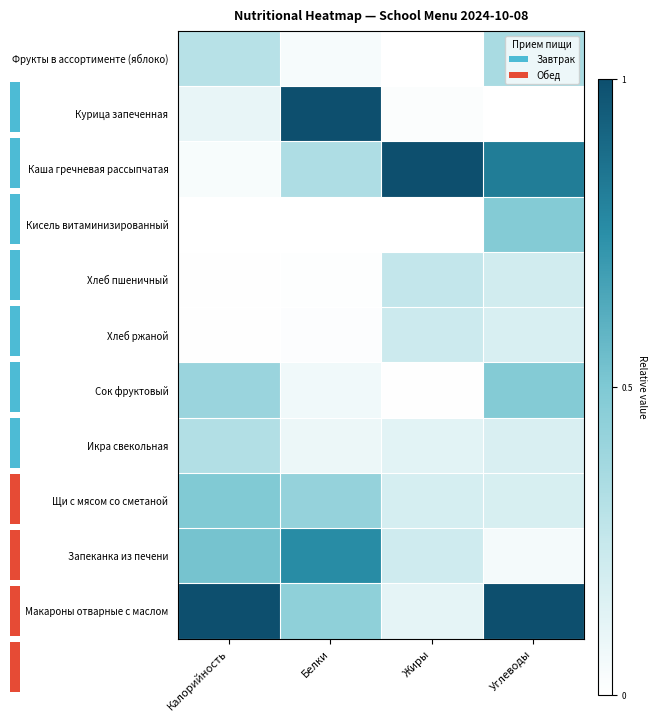

At which label is Макароны отварные с маслом closest to 0?

Жиры